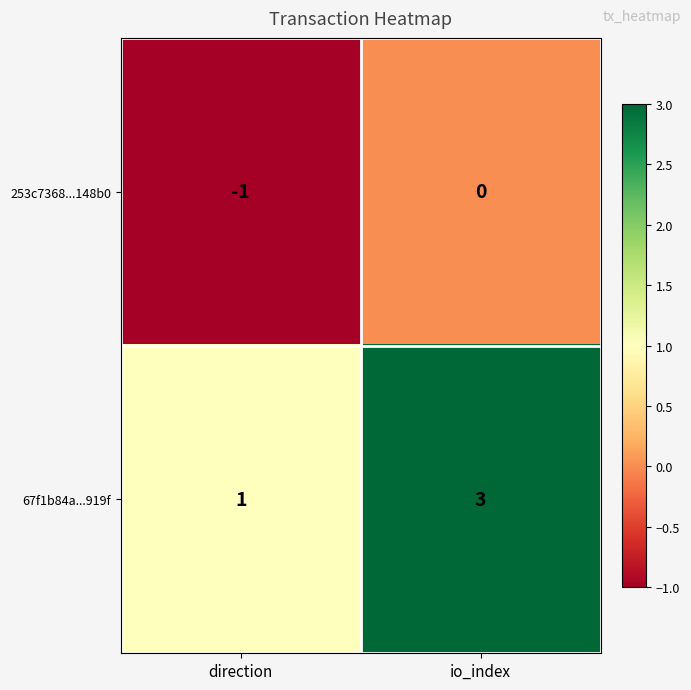

The value of 253c7368...148b0 at io_index is 1. True or false?

False